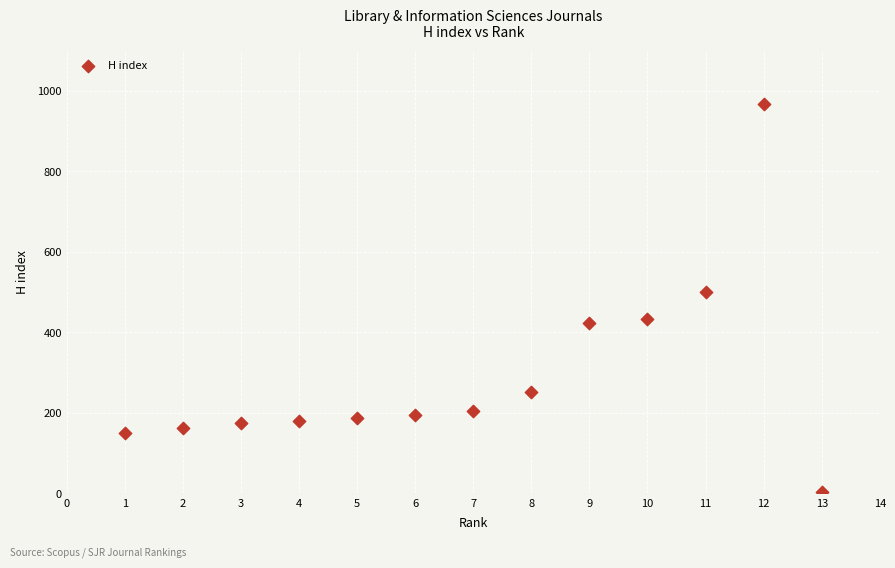

What is the range of X values (max minus min)?

12